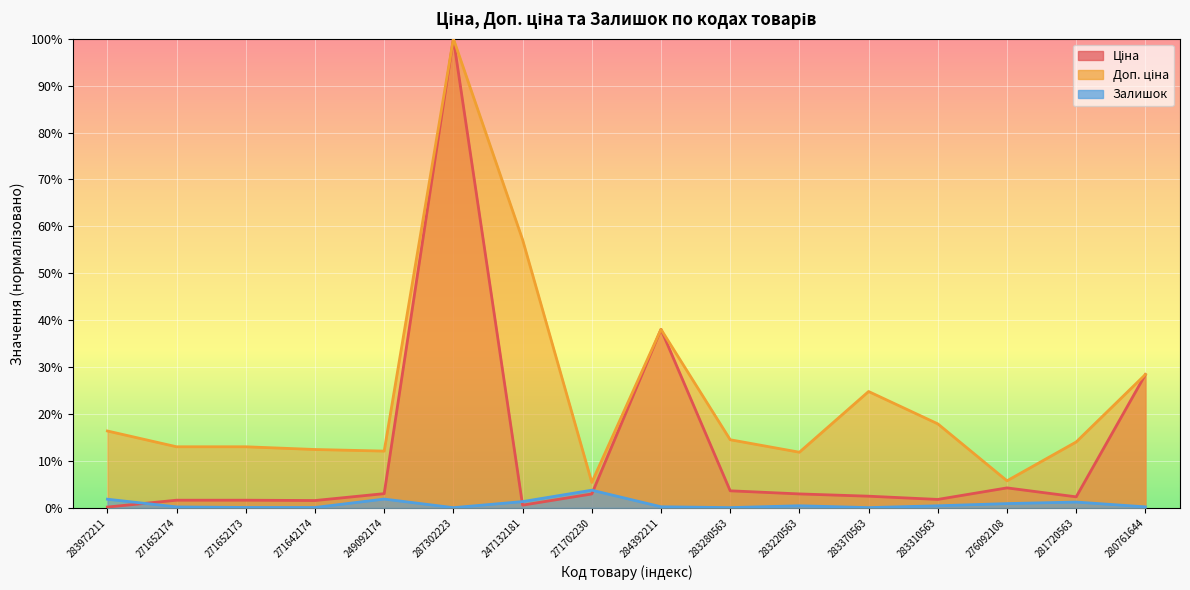

True or false: Ціна has more than 2 interior local peaks.

True